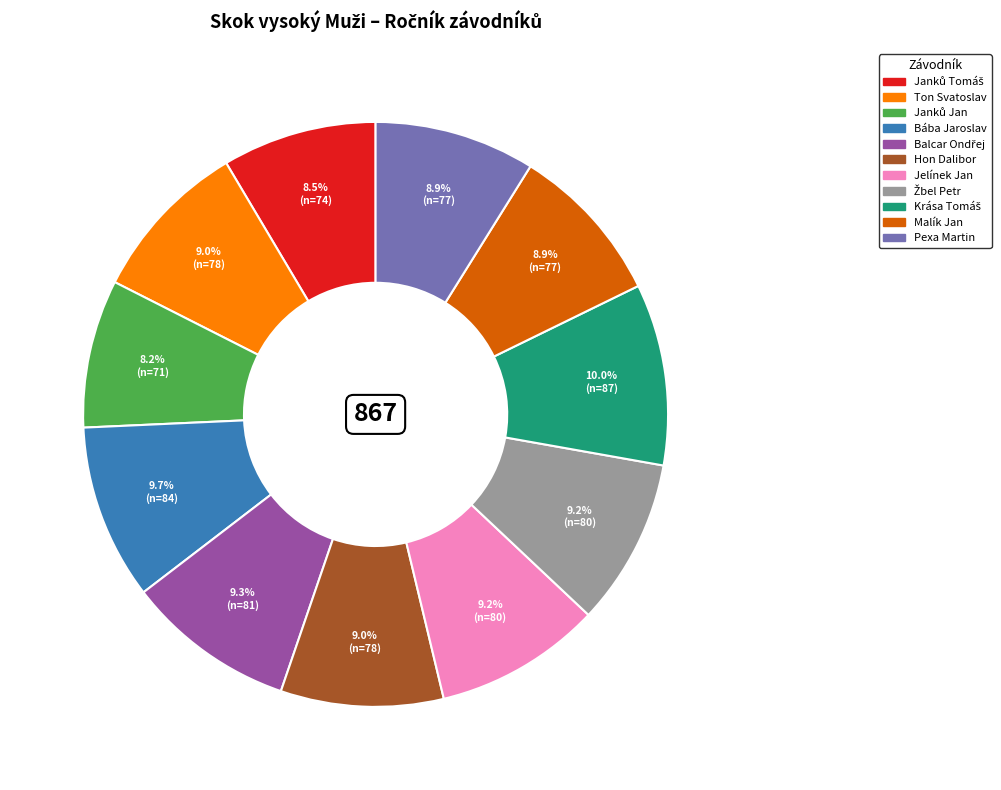

What percentage do Bába Jaroslav and Malík Jan together represent?

18.6%